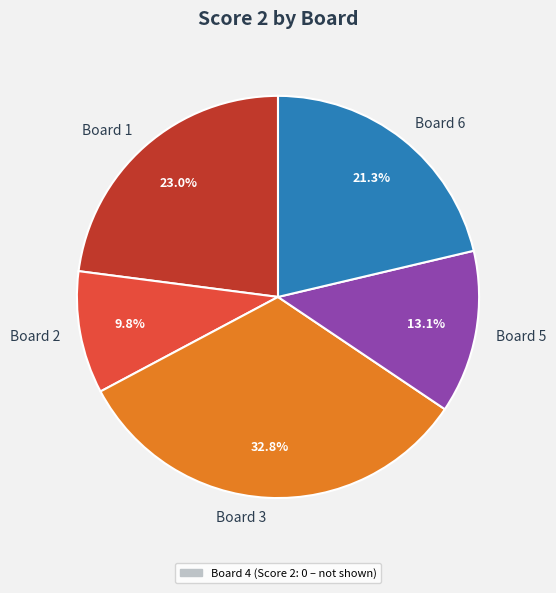

To the nearest percent, what is the average slice percentage?

20%